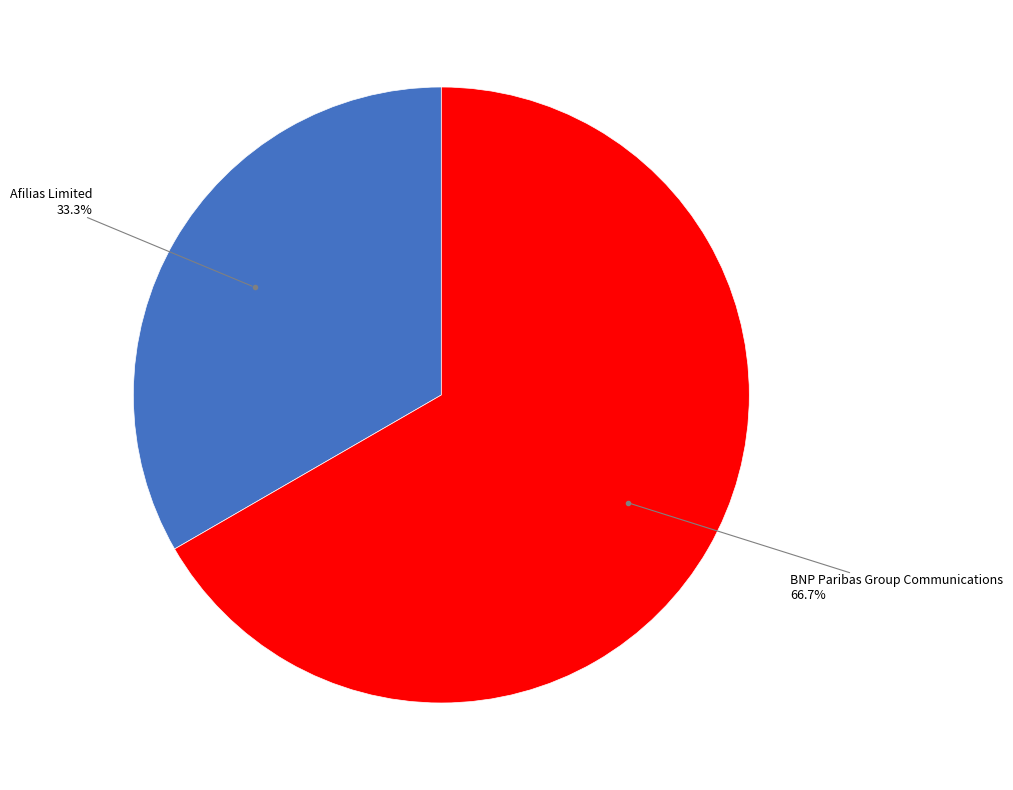

Is there a majority slice in this chart?

Yes